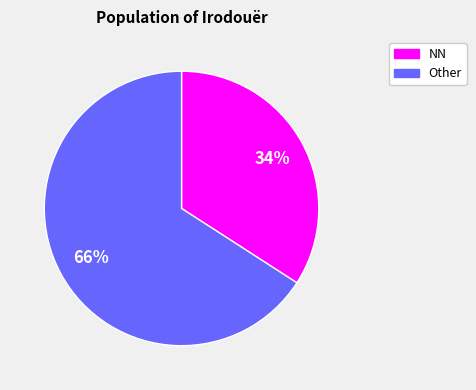

To the nearest percent, what is the average slice percentage?

50%